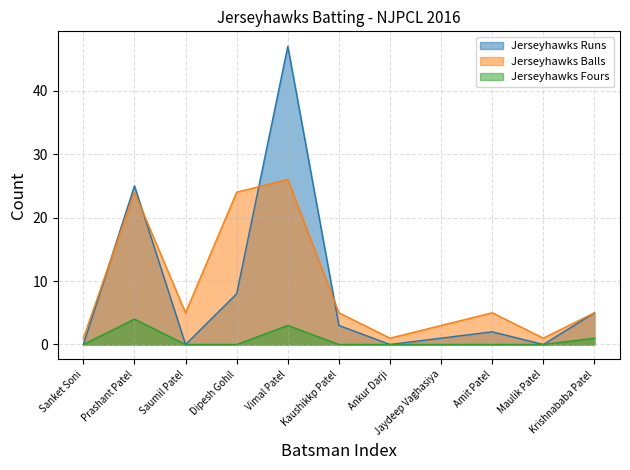

How many interior local peaks does the Jerseyhawks Balls series have?

3